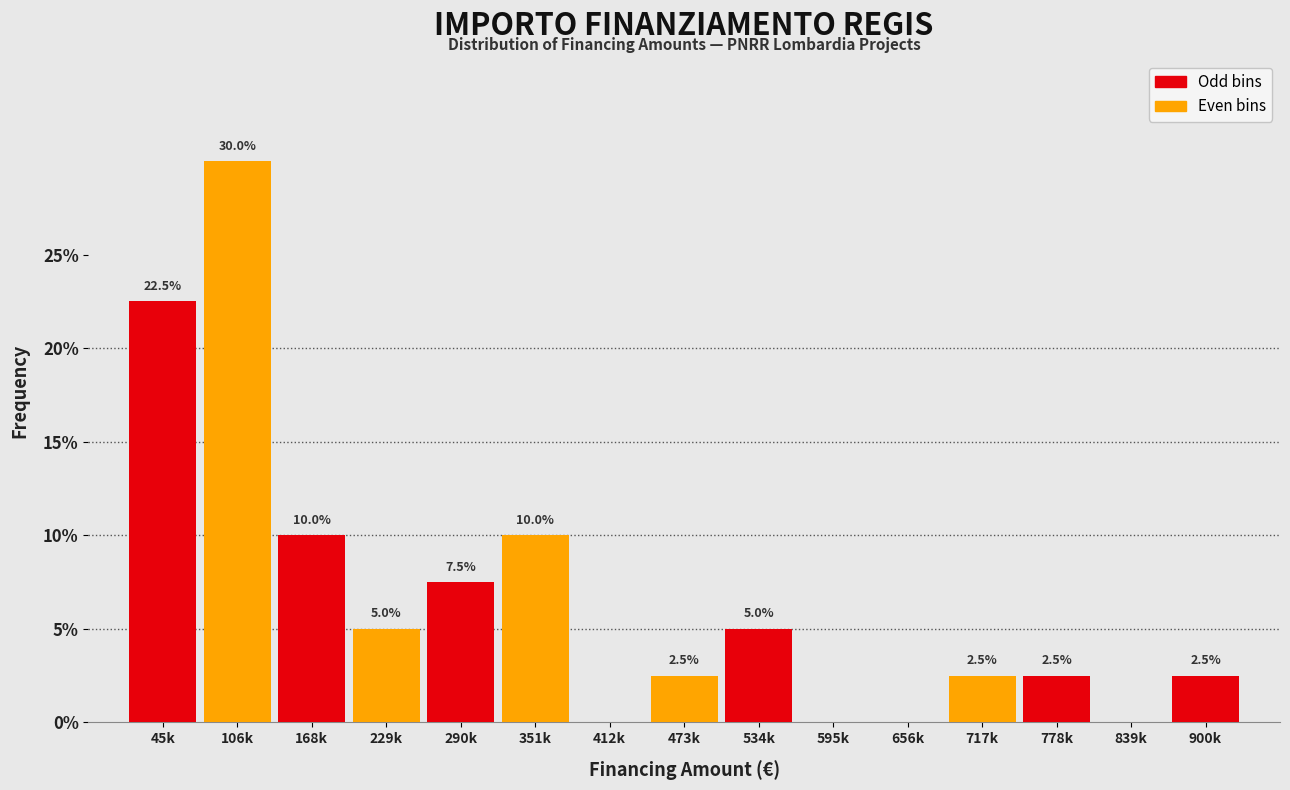

Reading left to right, what are all the values shown in this chart?

45k=22.5	106k=30.0	168k=10.0	229k=5.0	290k=7.5	351k=10.0	412k=0.0	473k=2.5	534k=5.0	595k=0.0	656k=0.0	717k=2.5	778k=2.5	839k=0.0	900k=2.5